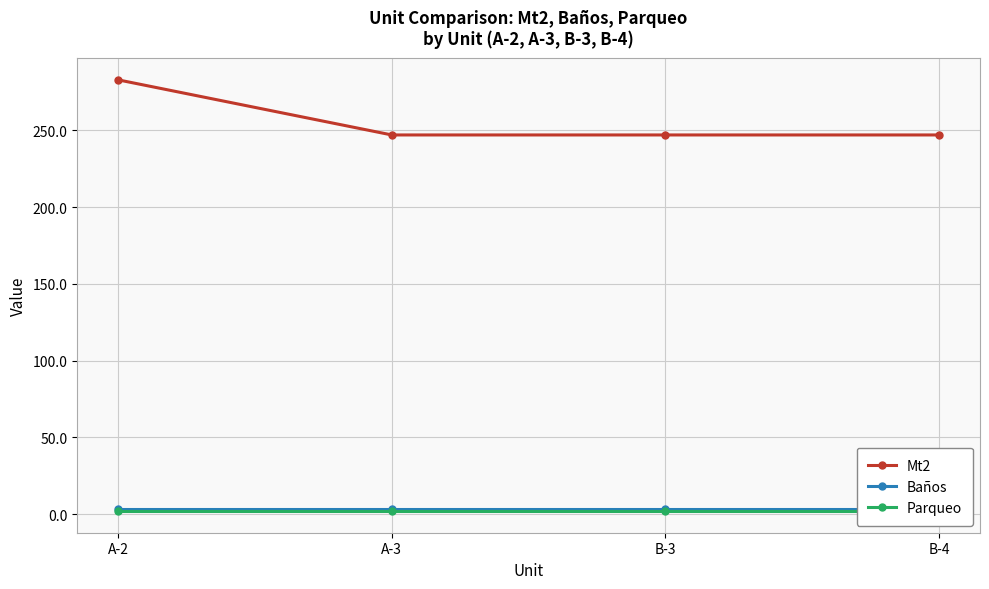

How many lines are shown in the chart?

3